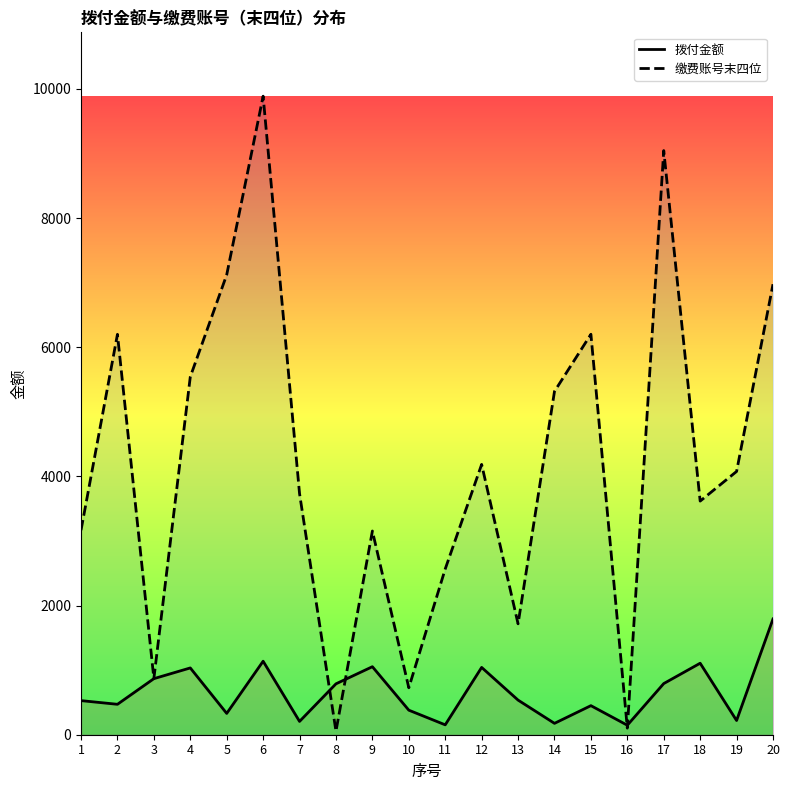

At how many categories does at least one series exceed 7305?

2